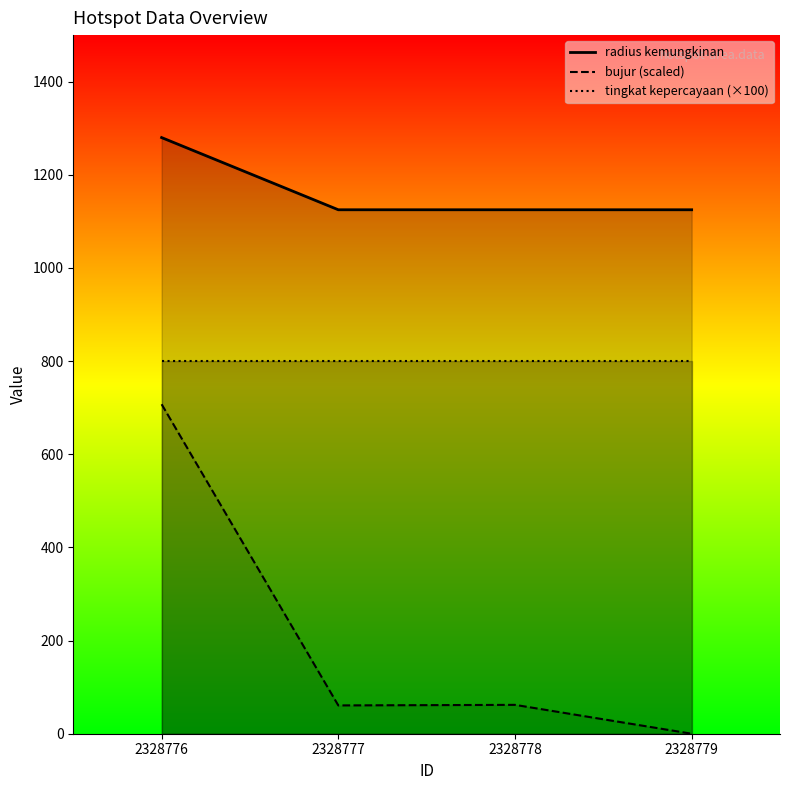

At how many categories does at least one series exceed 551?

4